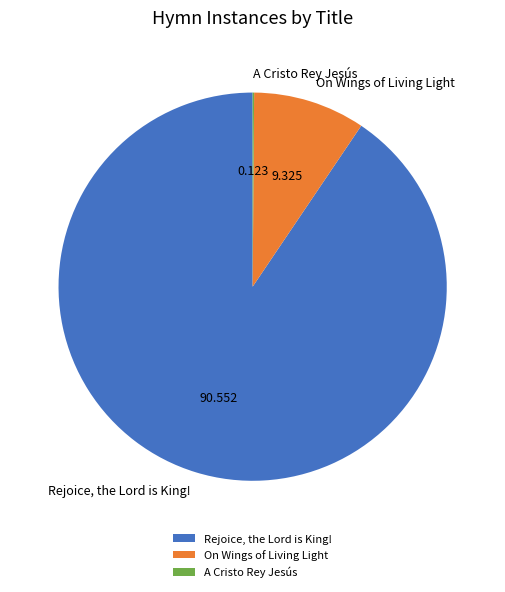

The Rejoice, the Lord is King! slice represents 91% of the pie. True or false?

True